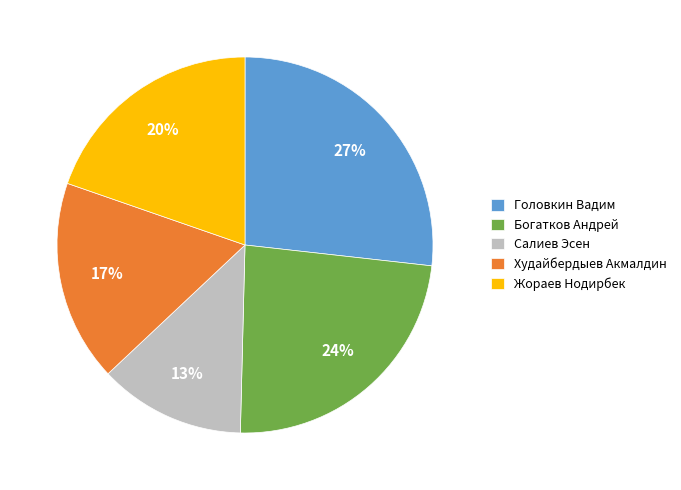

Rank the categories by value from highest to lowest.

Головкин Вадим, Богатков Андрей, Жораев Нодирбек, Худайбердыев Акмалдин, Салиев Эсен